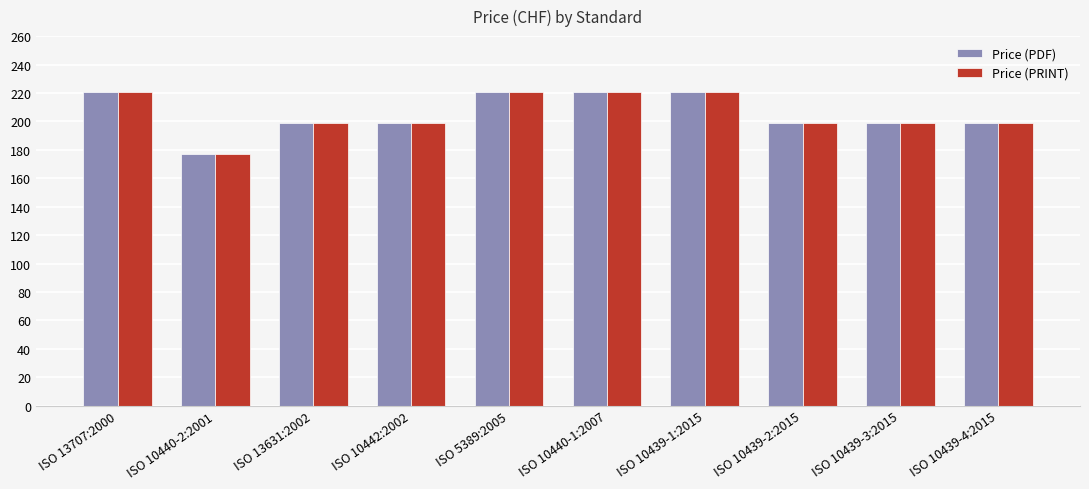

What is the label of the 10th bar from the right?

ISO 13707:2000